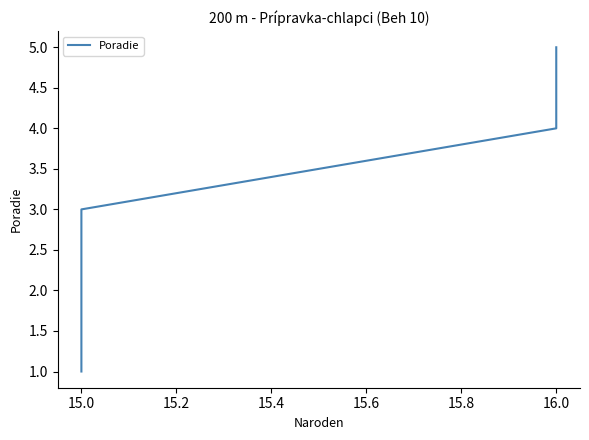

What is the change in value from 14.8 to 15.2?

+2